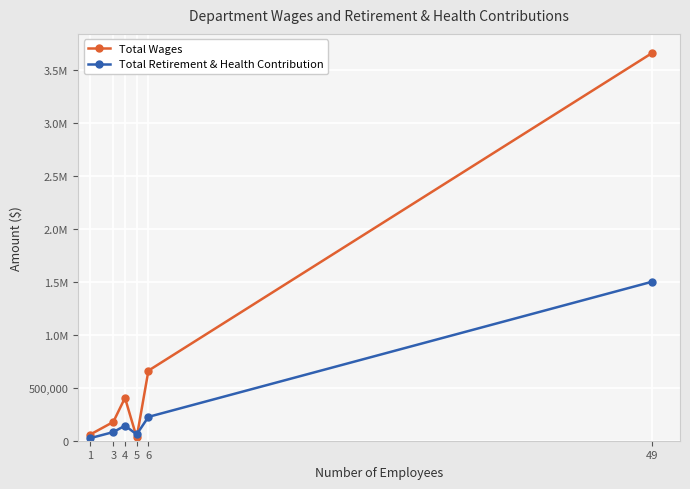

What are all the series names shown in the legend?

Total Wages, Total Retirement & Health Contribution